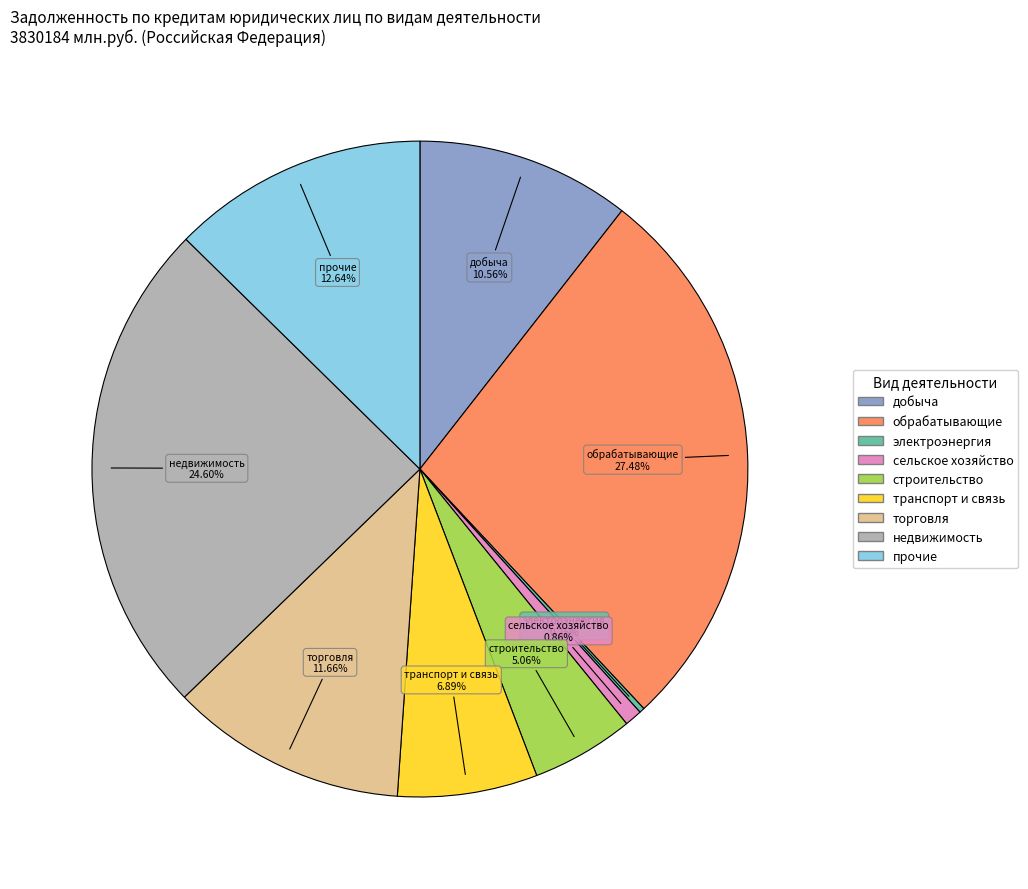

Is there a majority slice in this chart?

No